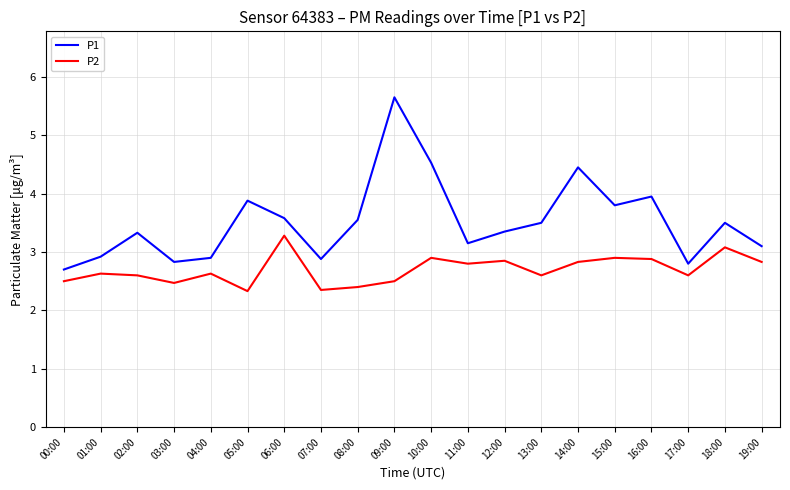

Is it true that P1 equals 3.8 at 15:00?

True